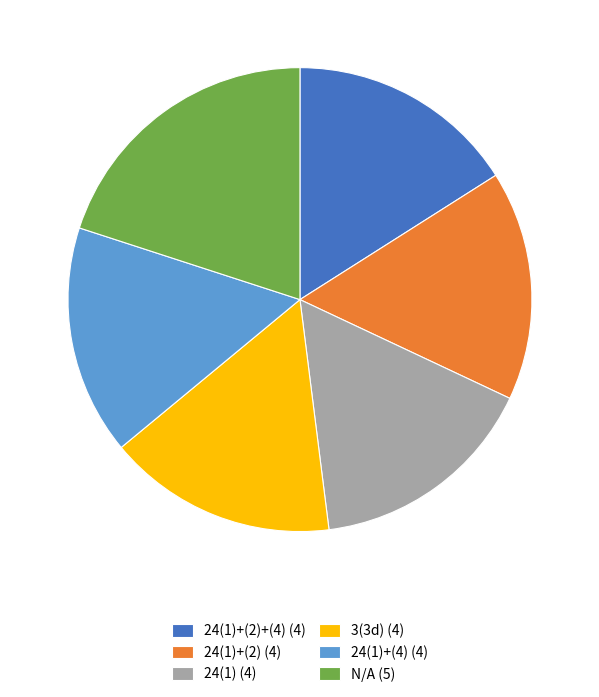

Which slice is the largest?

N/A (5)